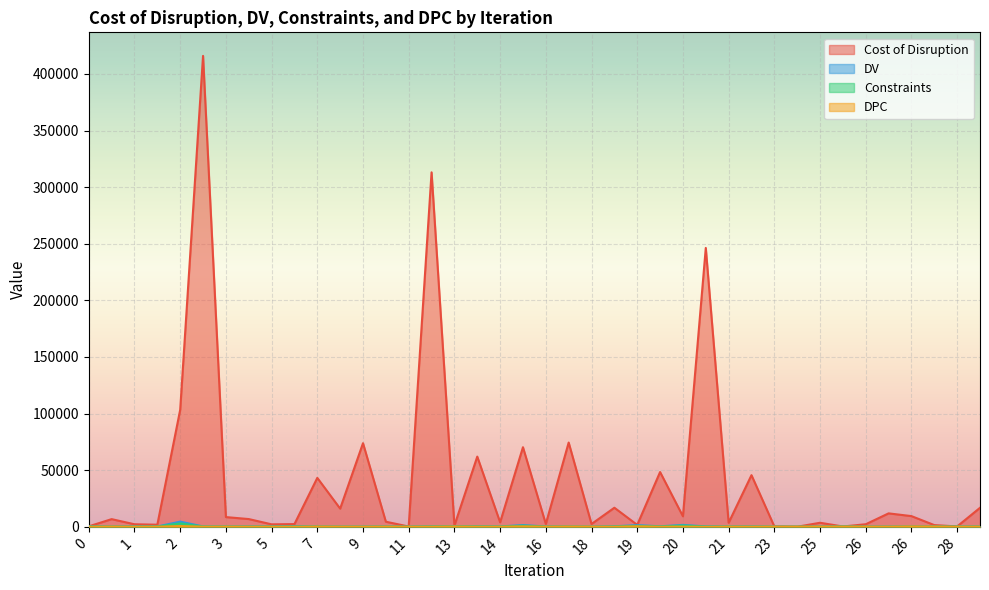

How many interior local peaks does the Constraints series have?

9